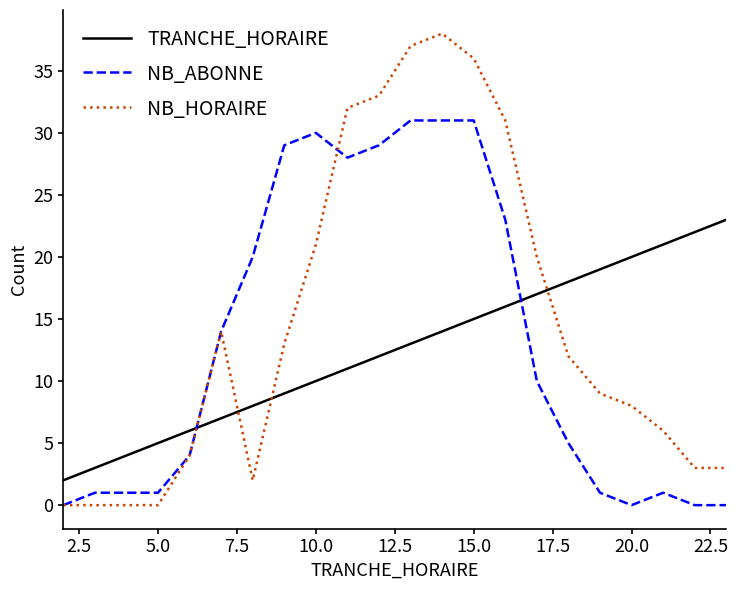

Which series has the widest spread of values?

NB_HORAIRE